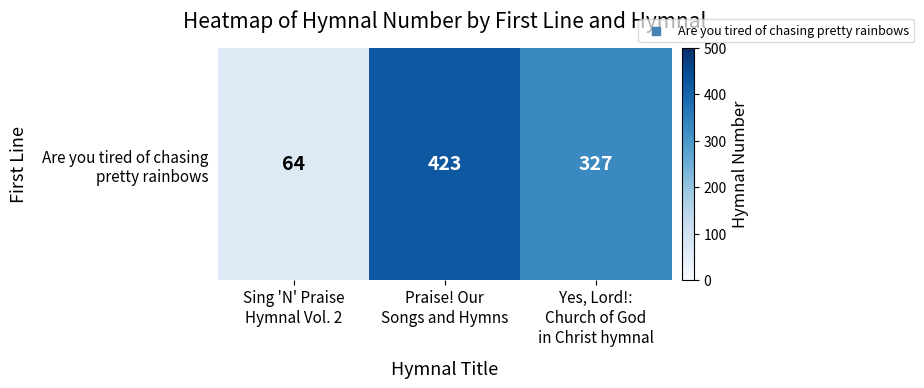

Where does the data first go above 327?

Praise! Our
Songs and Hymns